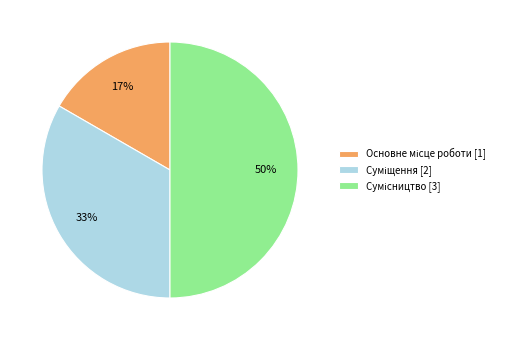

Count the number of slices in the pie.

3